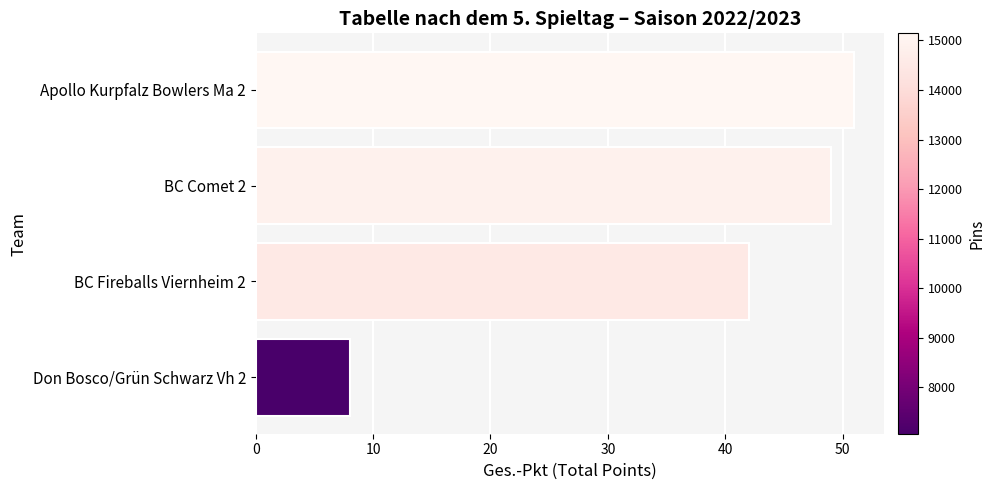

The chart shows a value of 28 at BC Fireballs Viernheim 2. True or false?

False